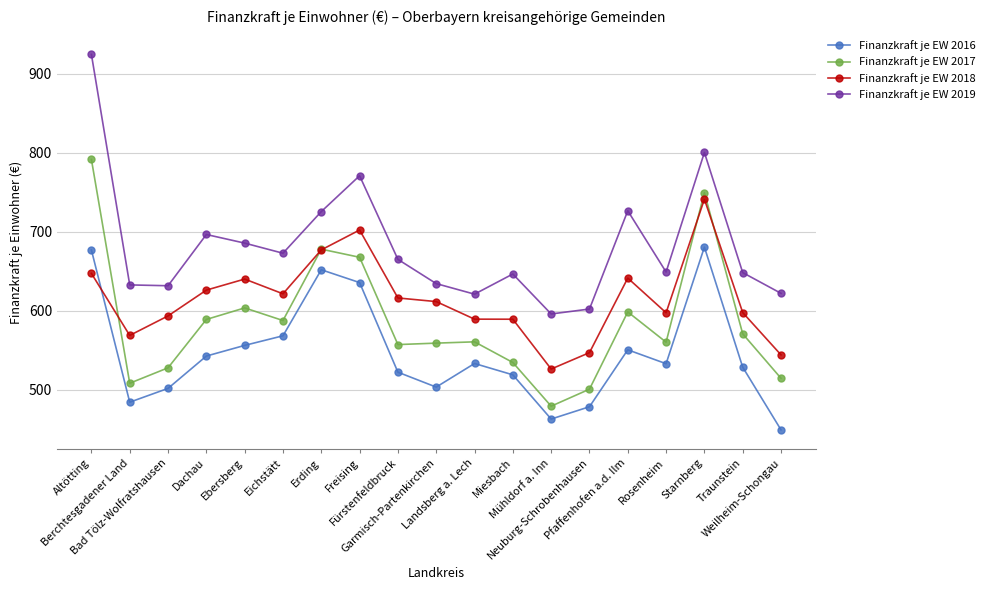

What position from the left is Ebersberg?

5